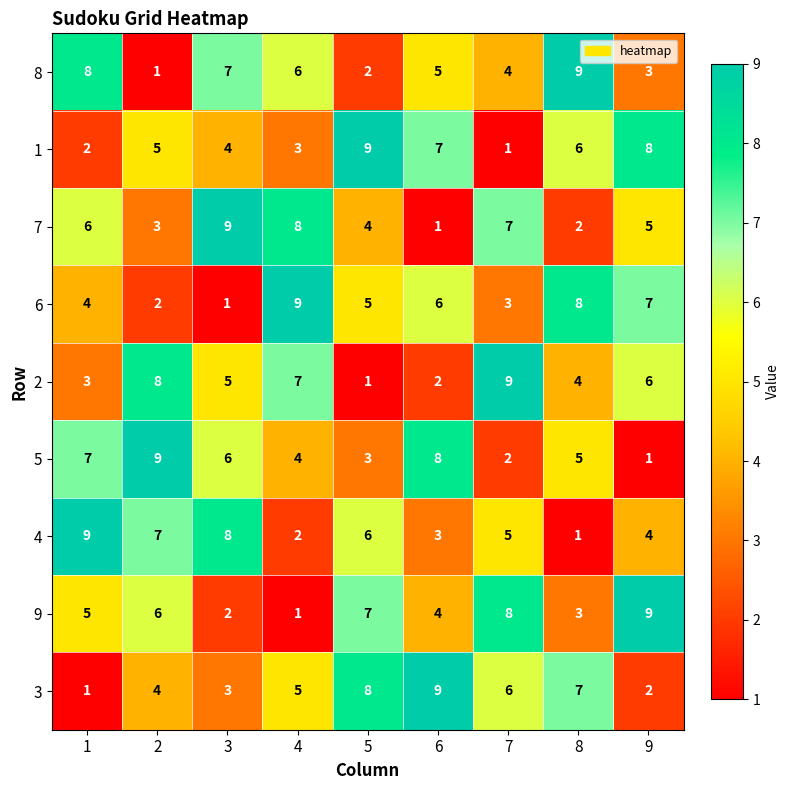

How many categories are shown in the chart?

9